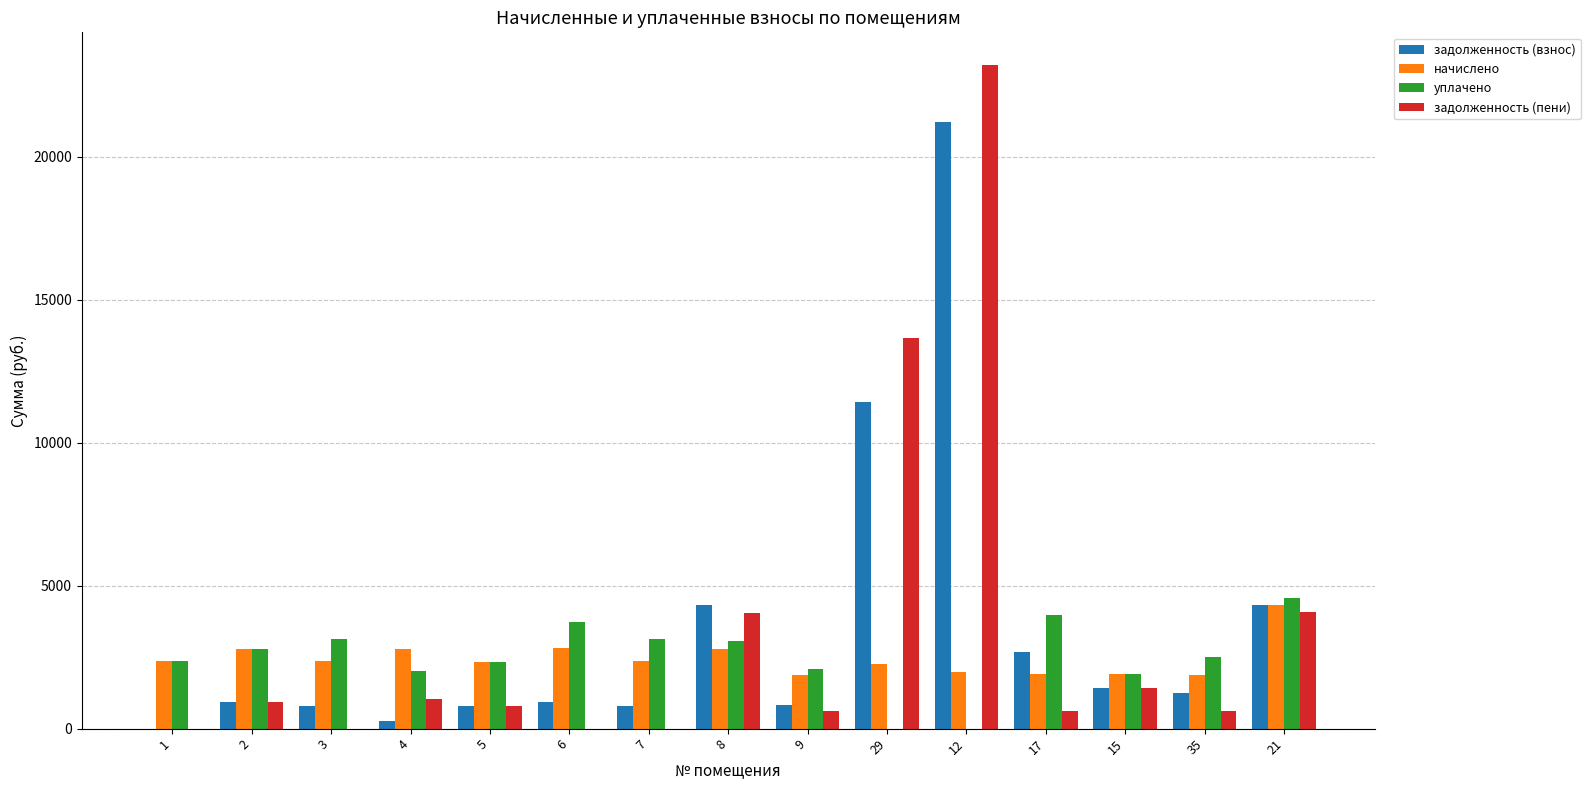

Does the chart contain stacked bars?

No